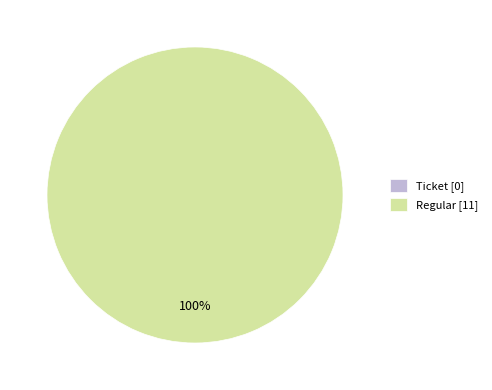

Rank the categories by value from highest to lowest.

Regular, Ticket